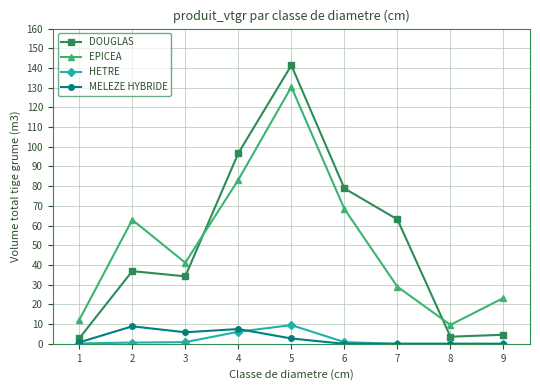

Which category has the highest value in the MELEZE HYBRIDE series?

2